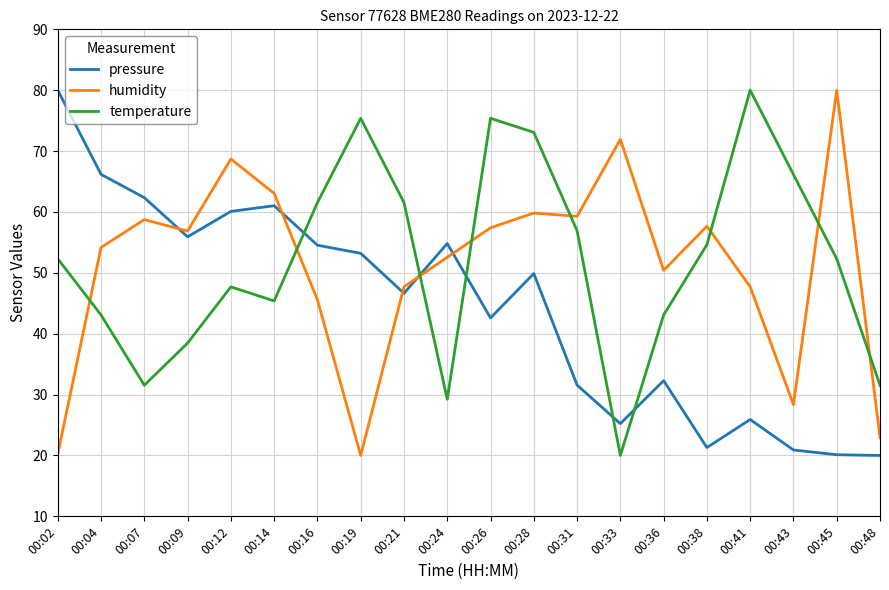

Read the humidity value at 00:19.

20.0